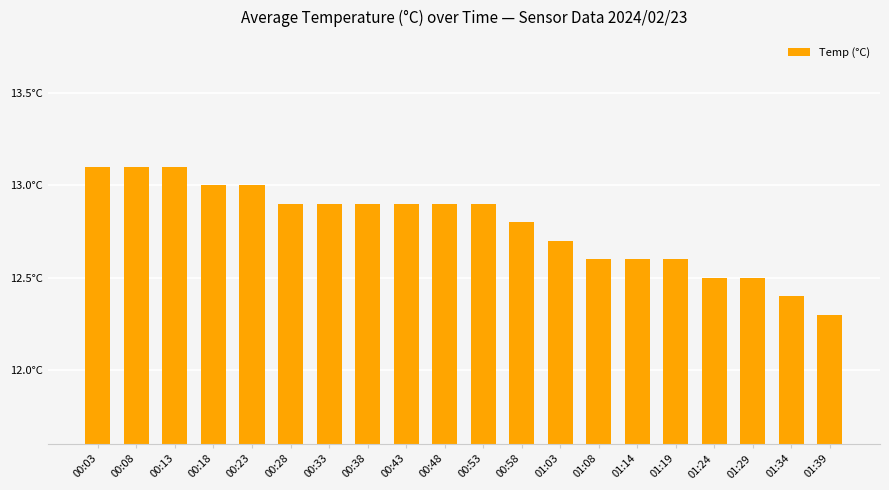

The value at 01:03 is 12.7. True or false?

True